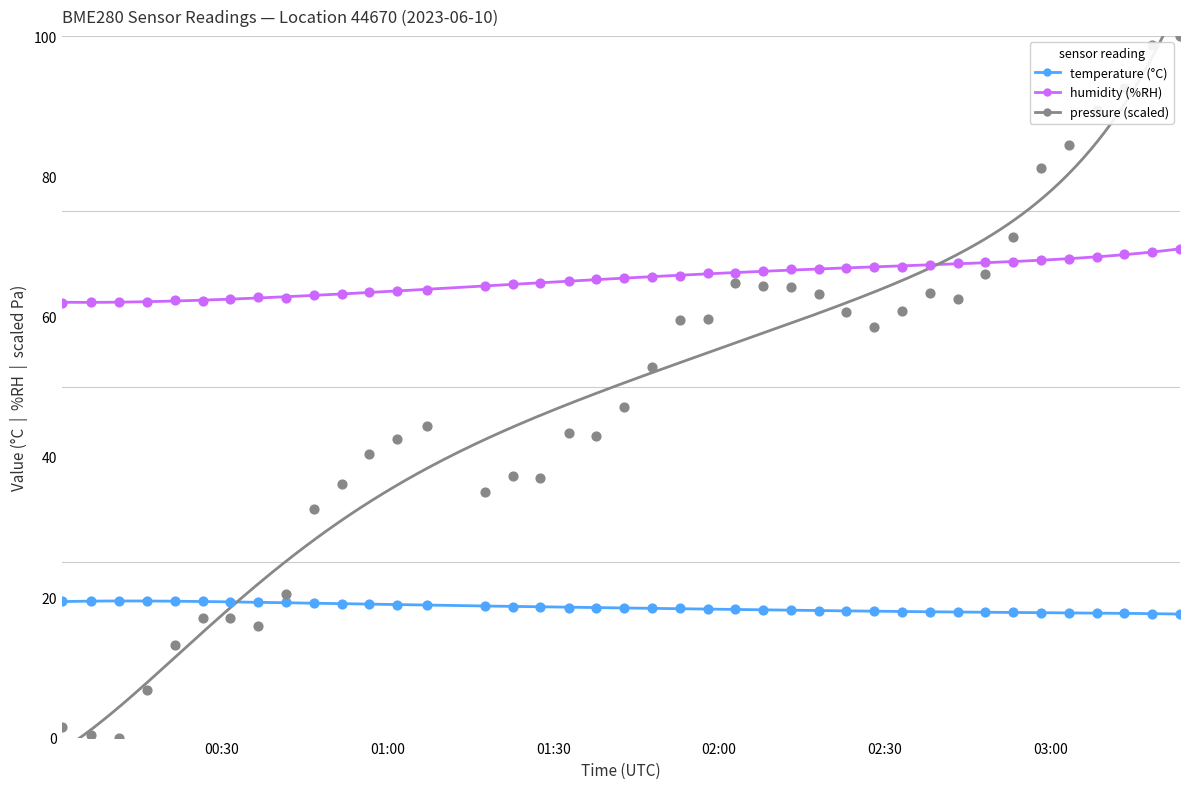

Which series has the largest total across all categories?

humidity